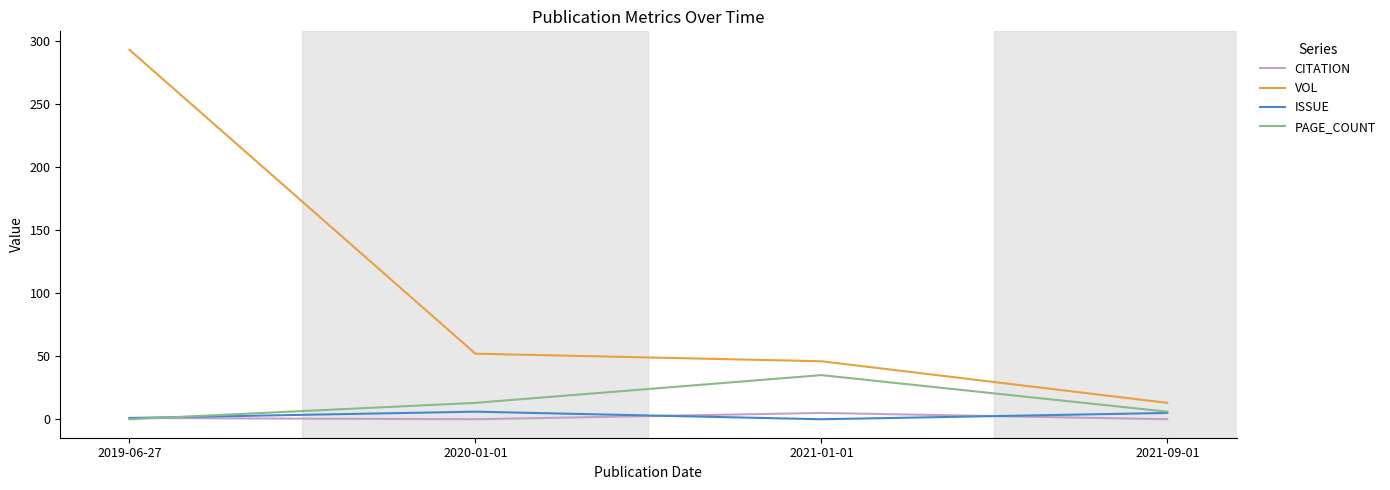

Is the value of PAGE_COUNT at 2020-01-01 greater than the value of VOL at 2019-06-27?

No